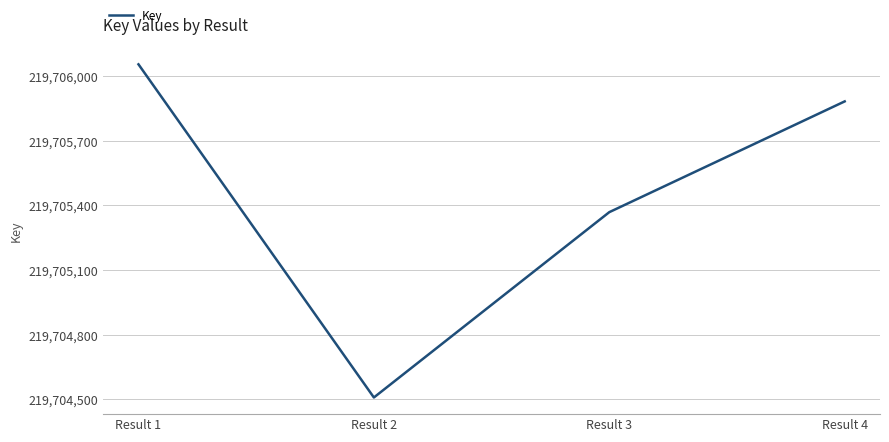

Reading left to right, what are all the values shown in this chart?

Result 1=219706055	Result 2=219704509	Result 3=219705369	Result 4=219705883